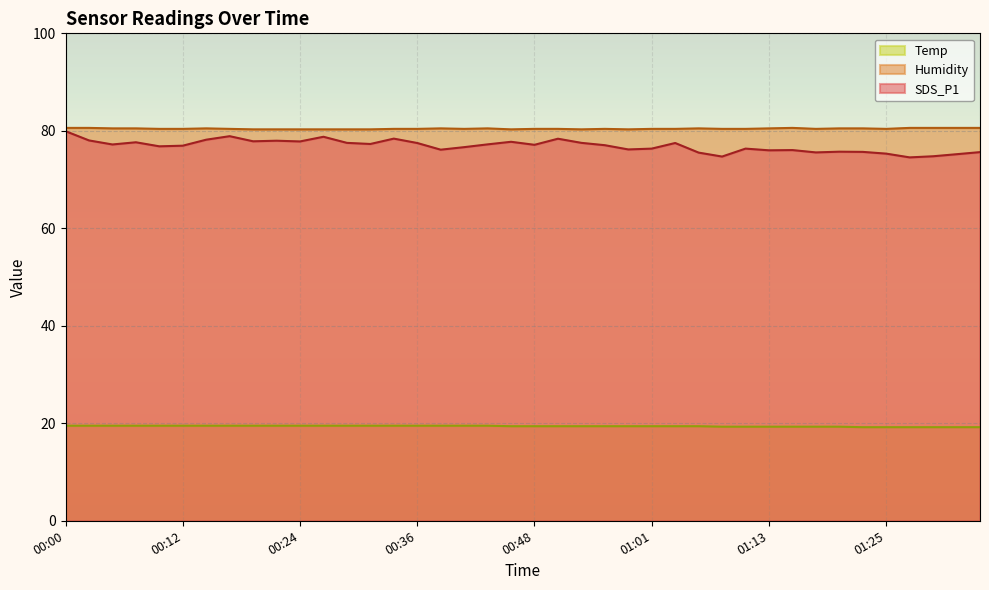

At which category does the chart reach its minimum across all series?

01:23